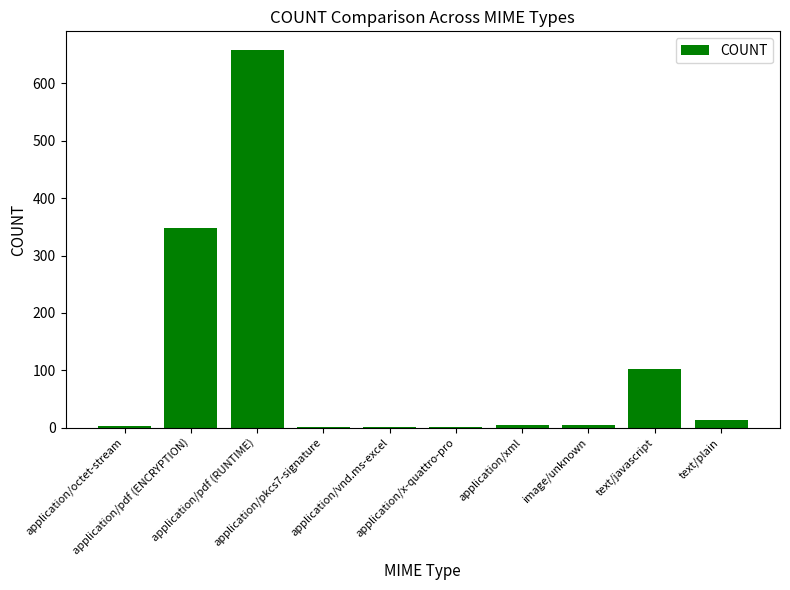

What is the maximum value shown in the chart?

658